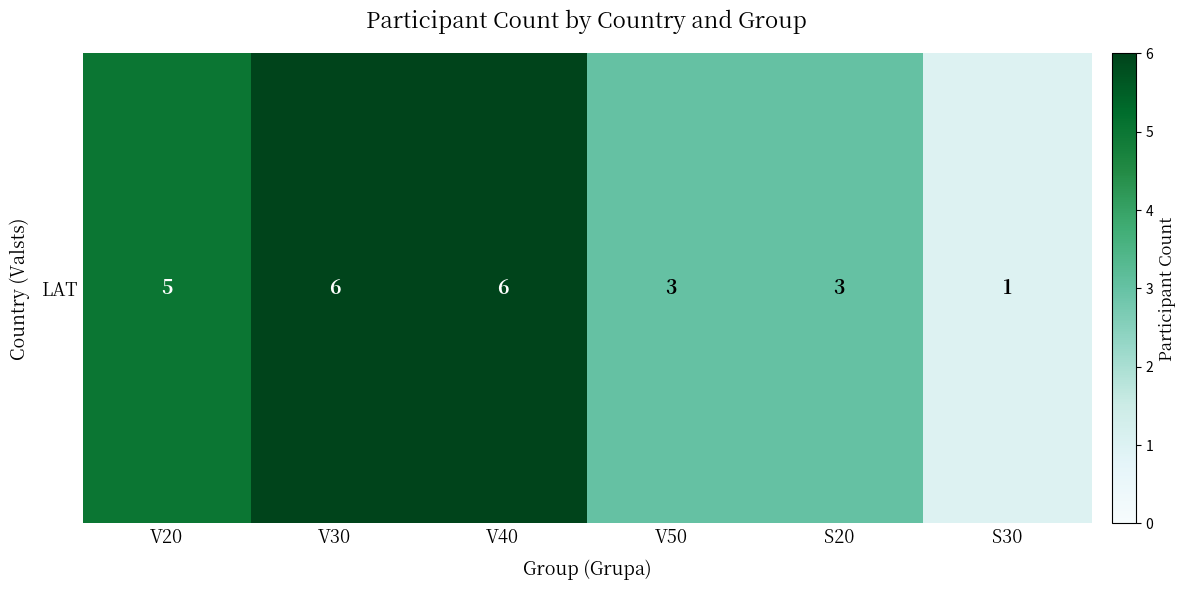

What is the smallest value displayed?

1